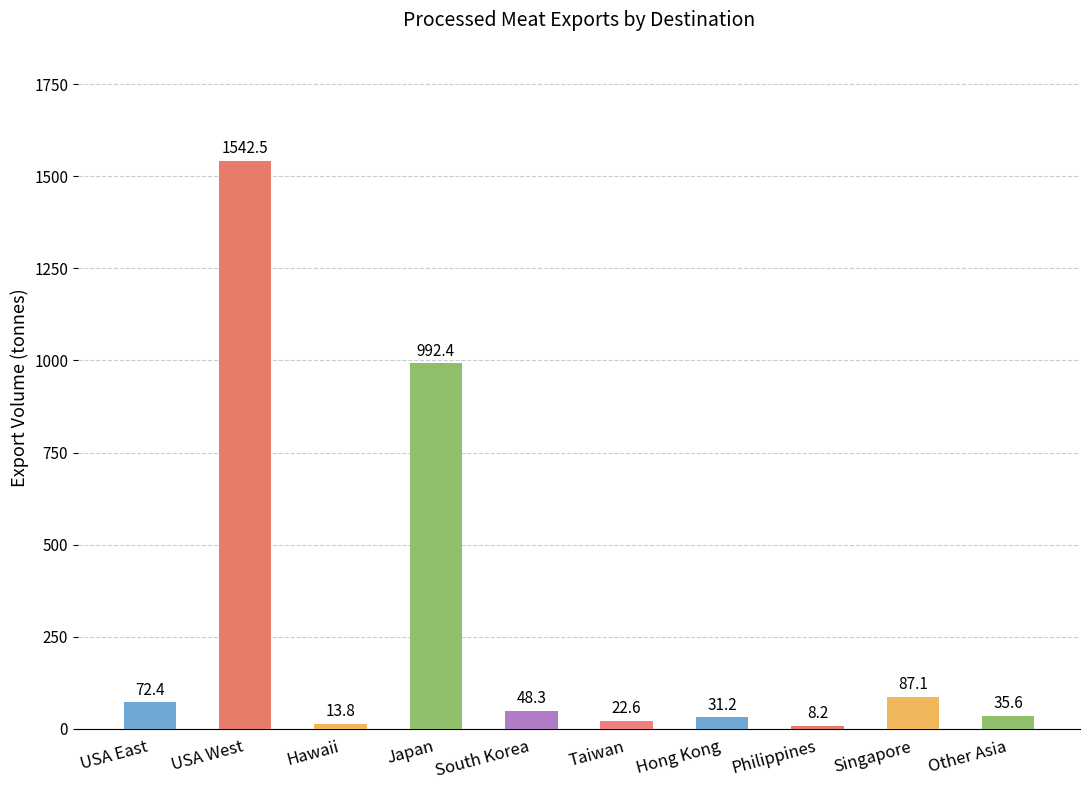

What is the difference between the values at Hawaii and South Korea?

34.5